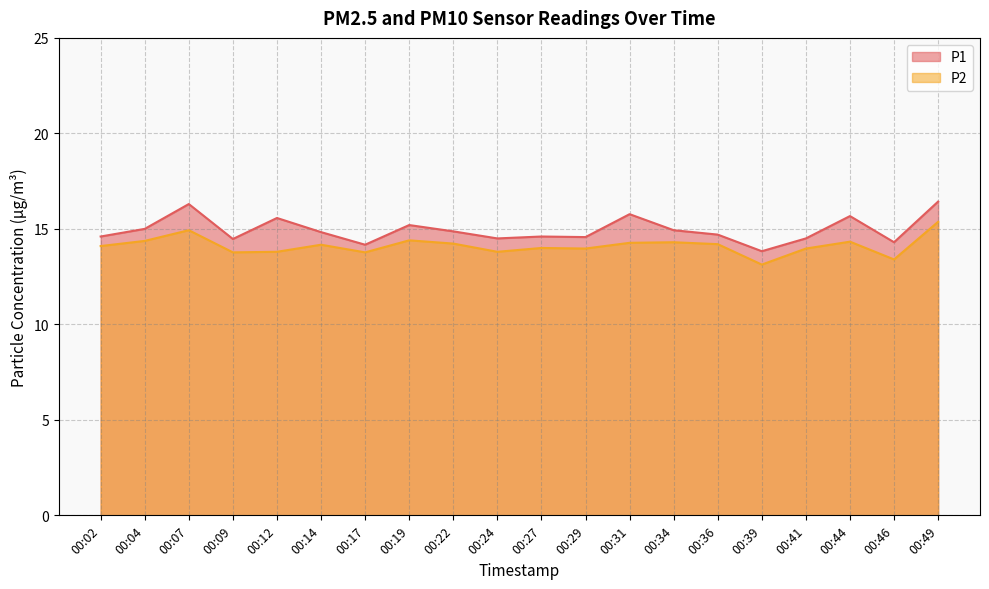

The P2 series shows 22.9 at 00:22. True or false?

False